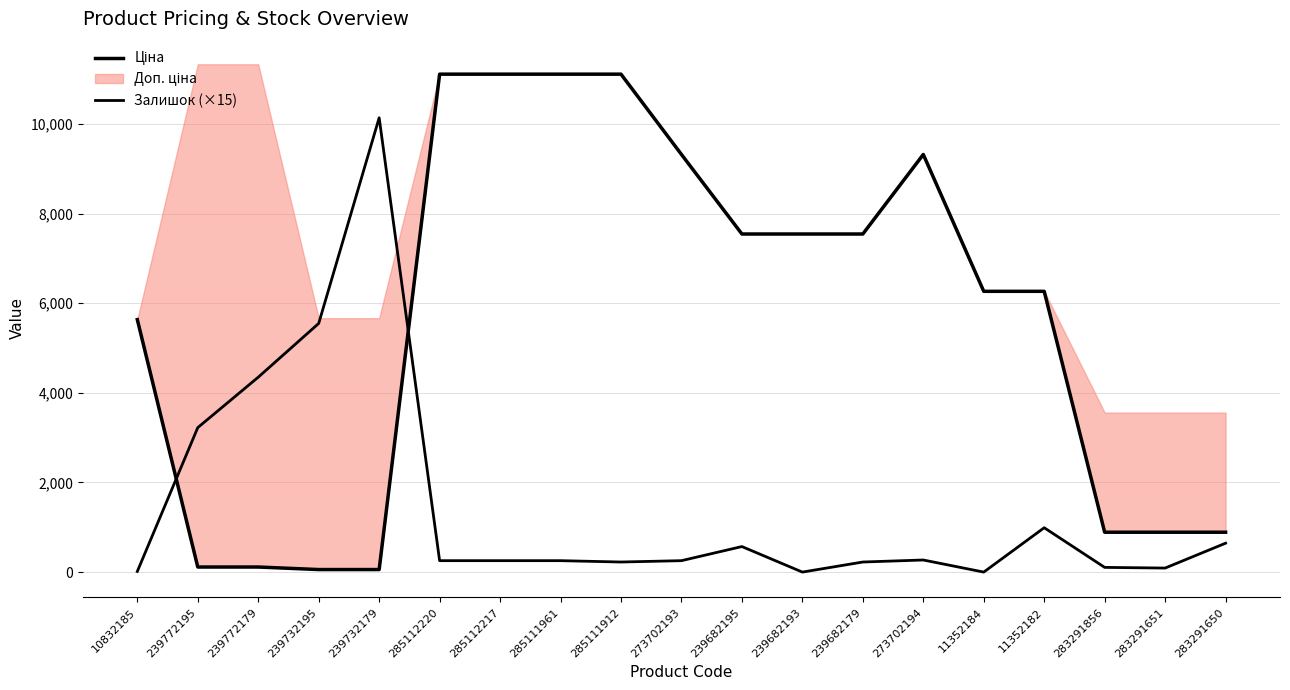

Which label corresponds to the smallest value in the chart?

239682193